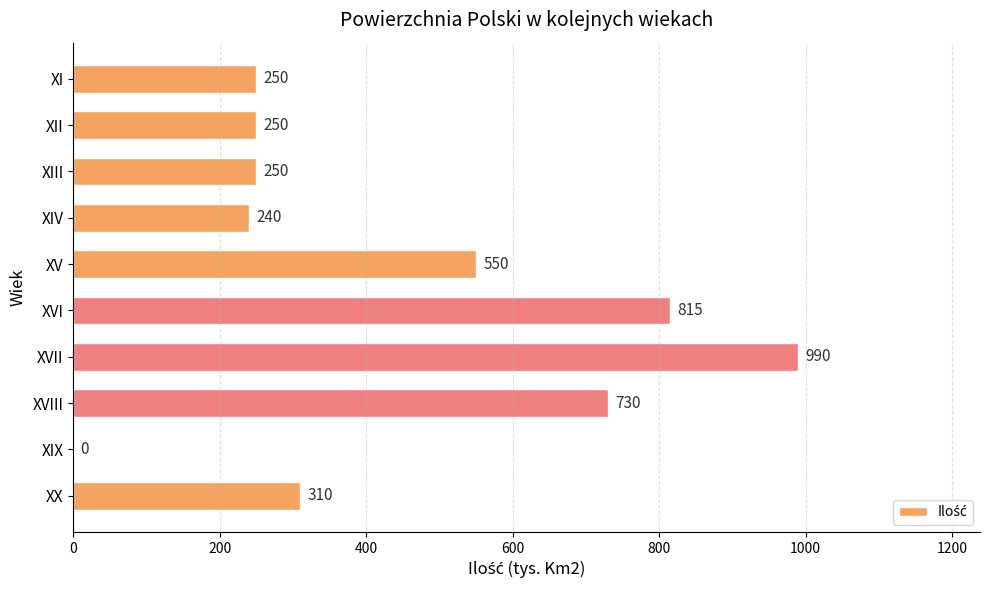

Reading bottom to top, extract all data points from this chart.

XX=310	XIX=0	XVIII=730	XVII=990	XVI=815	XV=550	XIV=240	XIII=250	XII=250	XI=250